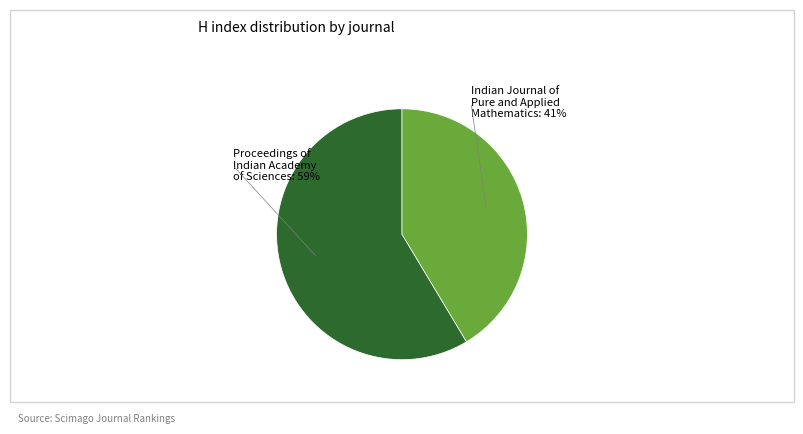

How many segments does this pie chart have?

2